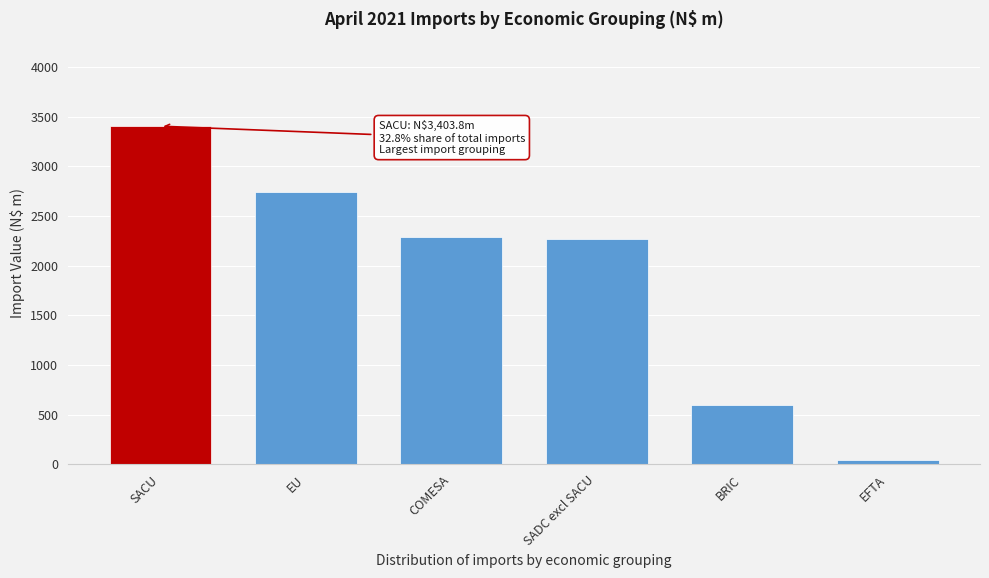

Reading left to right, extract all data points from this chart.

SACU=3403.8	EU=2741.6	COMESA=2291.7	SADC excl SACU=2272.7	BRIC=597.7	EFTA=44.4